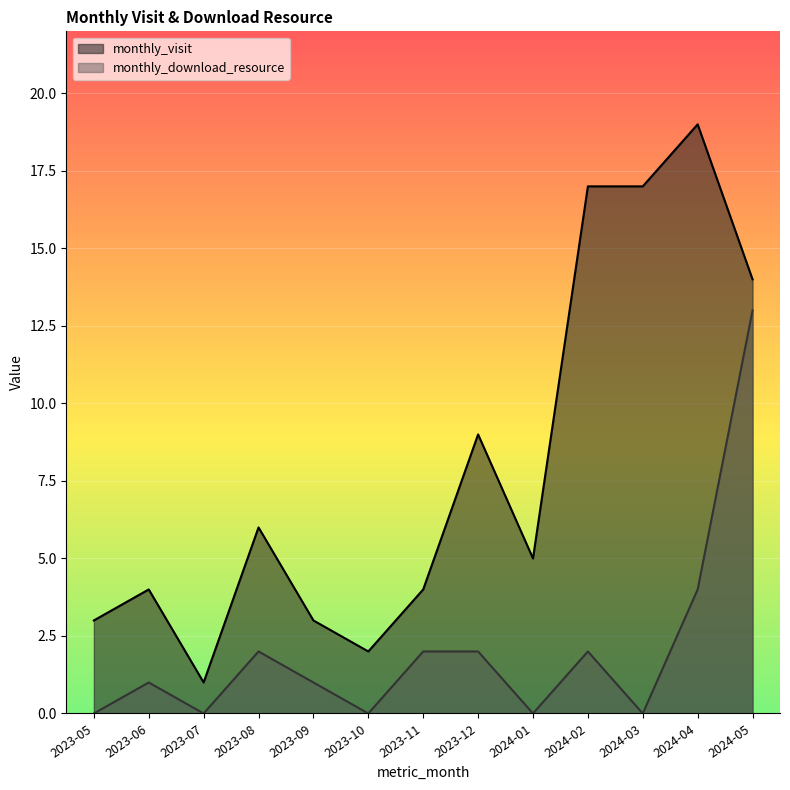

Where does the monthly_visit series first go above 5?

2023-08